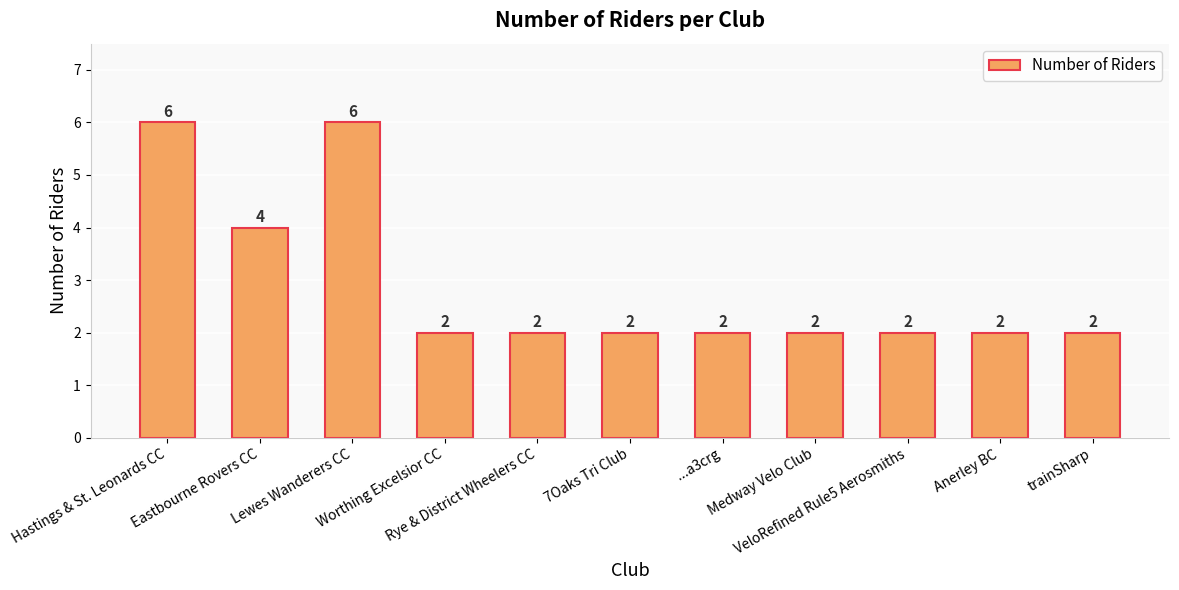

Reading left to right, list all the values displayed in this chart.

Hastings & St. Leonards CC=6	Eastbourne Rovers CC=4	Lewes Wanderers CC=6	Worthing Excelsior CC=2	Rye & District Wheelers CC=2	7Oaks Tri Club=2	...a3crg=2	Medway Velo Club=2	VeloRefined Rule5 Aerosmiths=2	Anerley BC=2	trainSharp=2